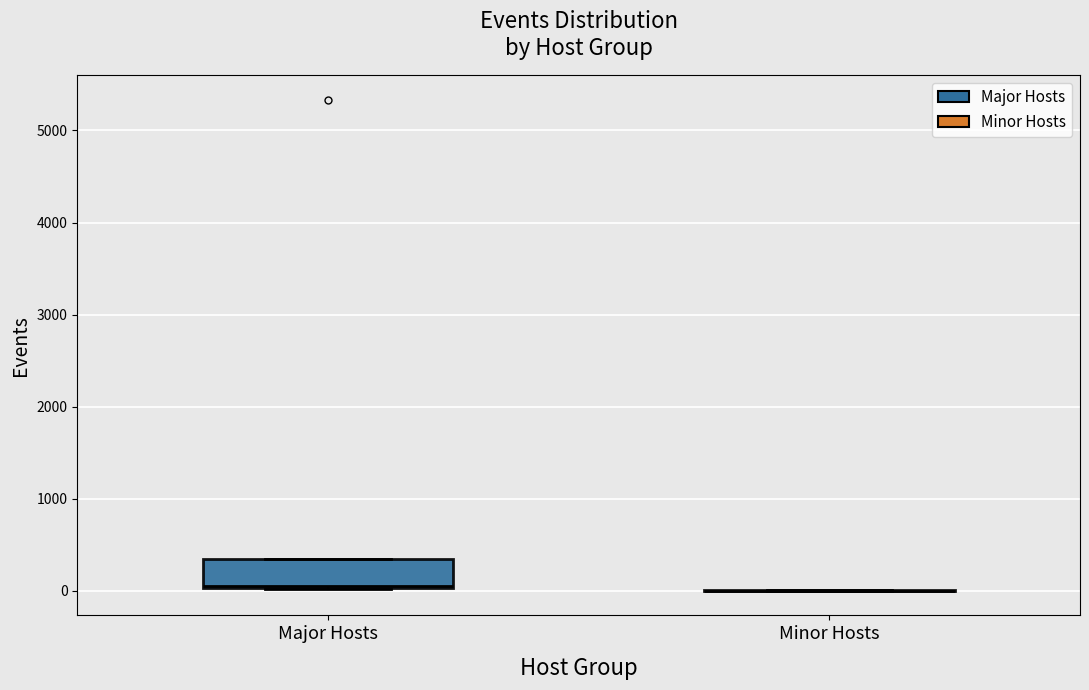

Which box is the tallest, from its lower edge to its upper edge?

Major Hosts